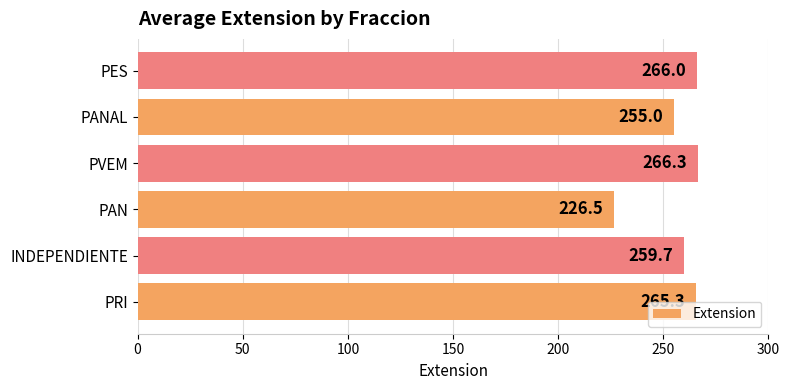

Does the chart contain stacked bars?

No